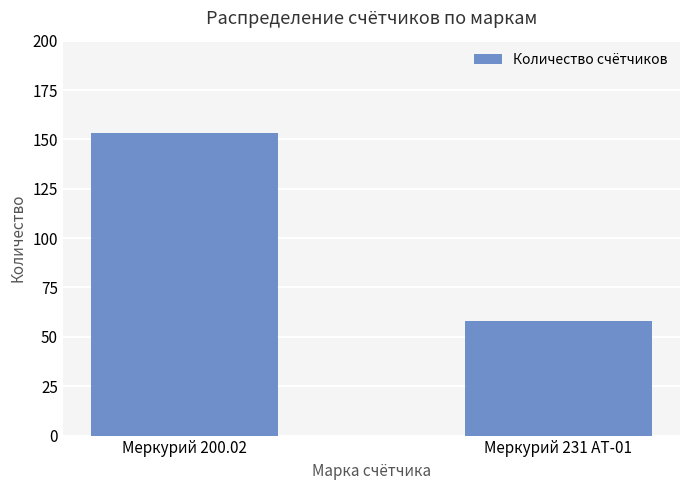

List the labels in order of value, largest first.

Меркурий 200.02, Меркурий 231 AT-01